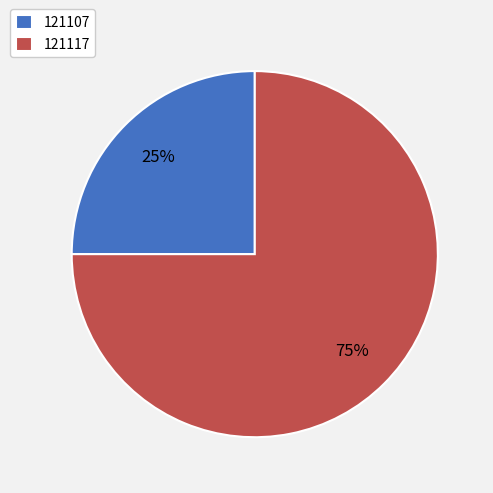

Do 121107 and 121117 together represent more than half of the pie?

Yes